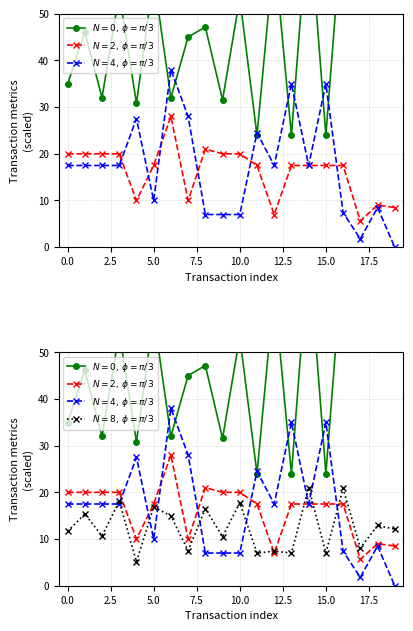

What is the total value across all series at 5.0?

109.8